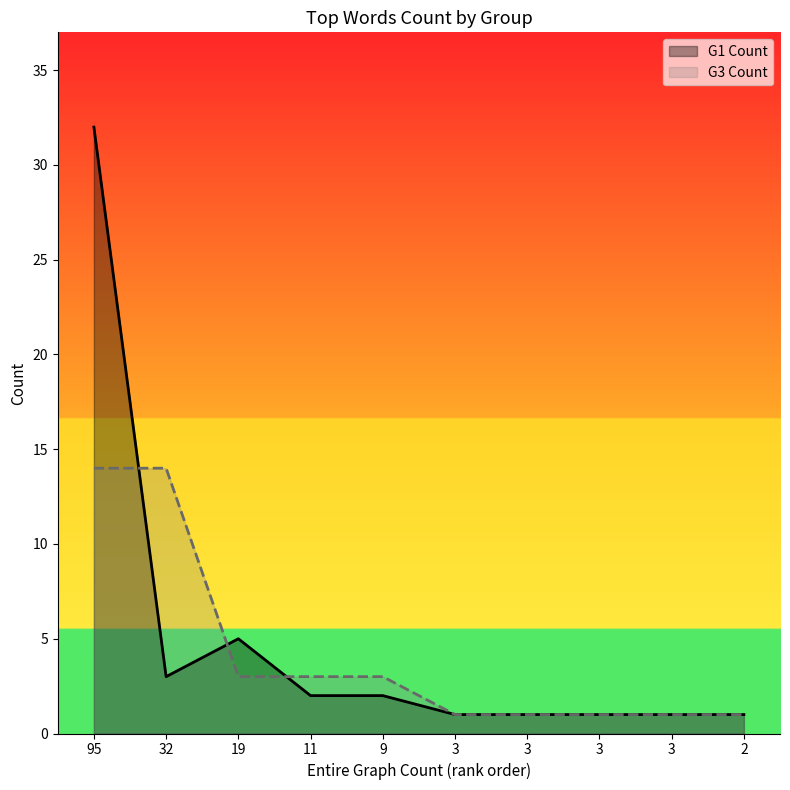

Is the value of G1 Count at 3 greater than the value of G3 Count at 95?

No